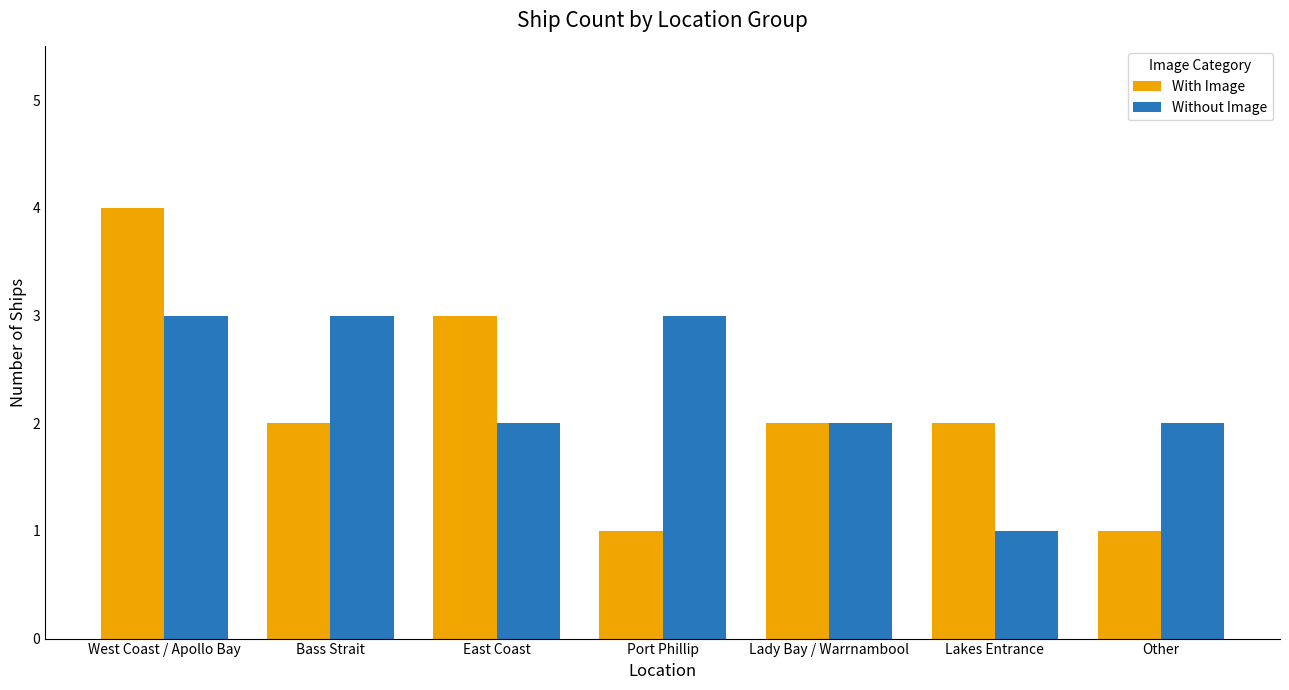

Count the With Image values in the range 1 to 3.

6